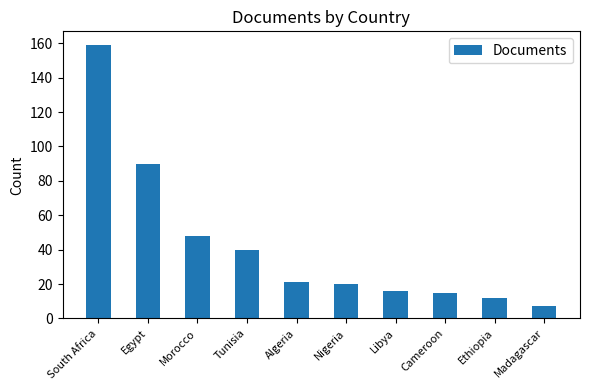

Are the bars horizontal?

No